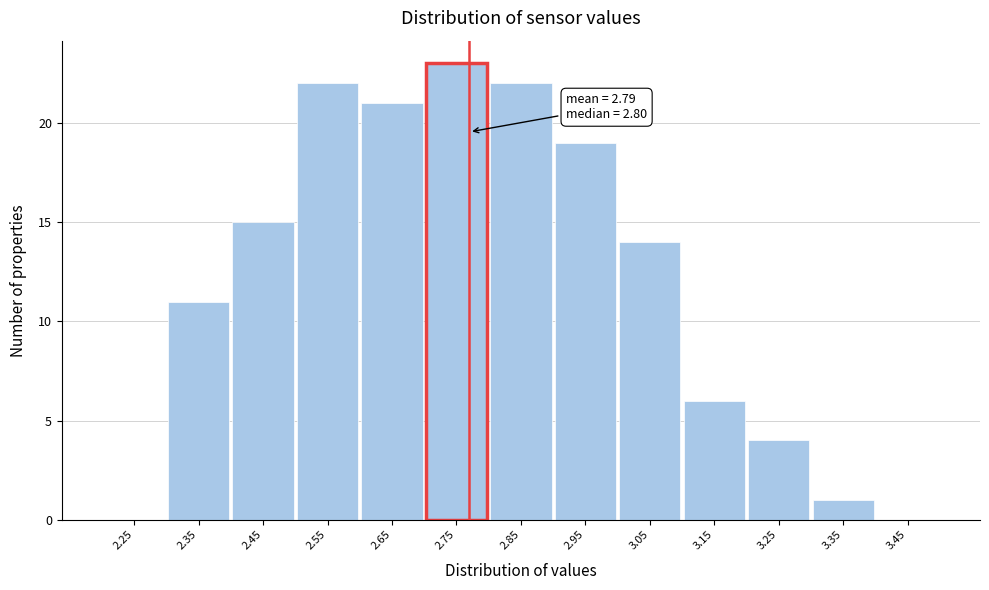

Which range on the x-axis has the tallest bar?

2.7 to 2.8